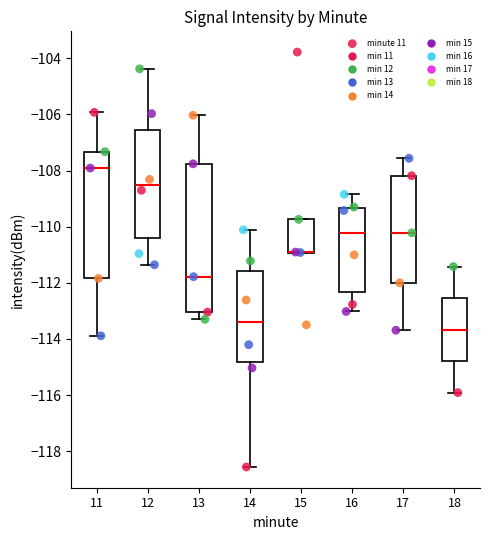

Reading left to right, transcribe this box plot: for each box, give where its median line is, the range the box spans, and where its two whiskers end, as read against the y-axis. The values are not printed on the chart, so give them approximately, as read against the axis.

11: median -108.0, box -111.8 to -107.4, whiskers -113.8 to -106.0
12: median -108.6, box -110.4 to -106.6, whiskers -111.4 to -104.4
13: median -111.8, box -113.0 to -107.8, whiskers -113.4 to -106.0
14: median -113.4, box -114.8 to -111.6, whiskers -118.6 to -110.2
15: median -111.0 (drawn on the box's lower edge), box -111.0 to -109.8, whiskers -111.0 to -109.8
16: median -110.2, box -112.4 to -109.4, whiskers -113.0 to -108.8
17: median -110.2, box -112.0 to -108.2, whiskers -113.6 to -107.6
18: median -113.6, box -114.8 to -112.6, whiskers -116.0 to -111.4